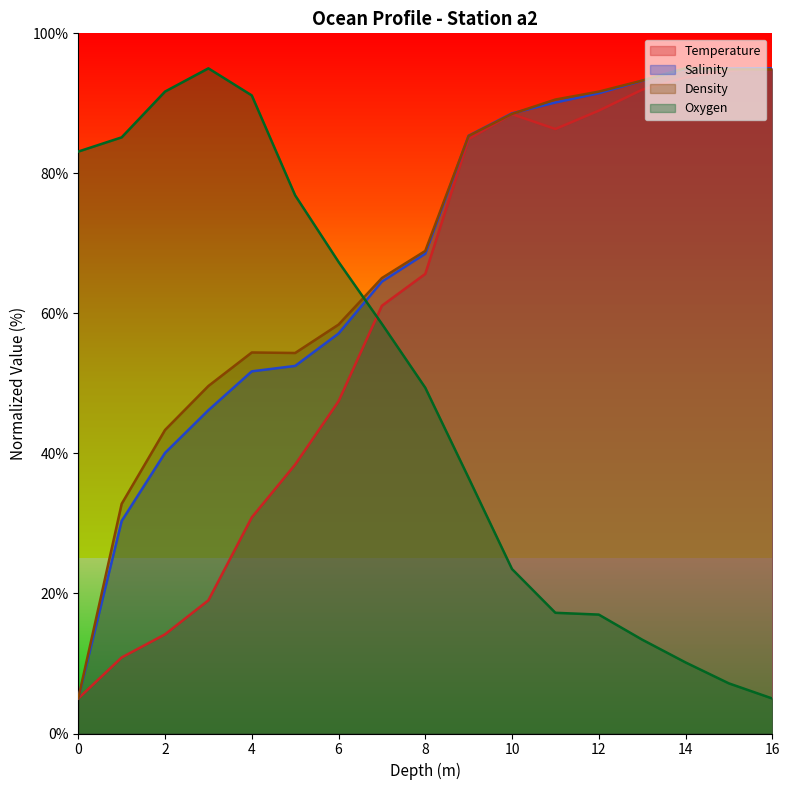

What is the sum of the Temperature values at 8 and 10?

154.1